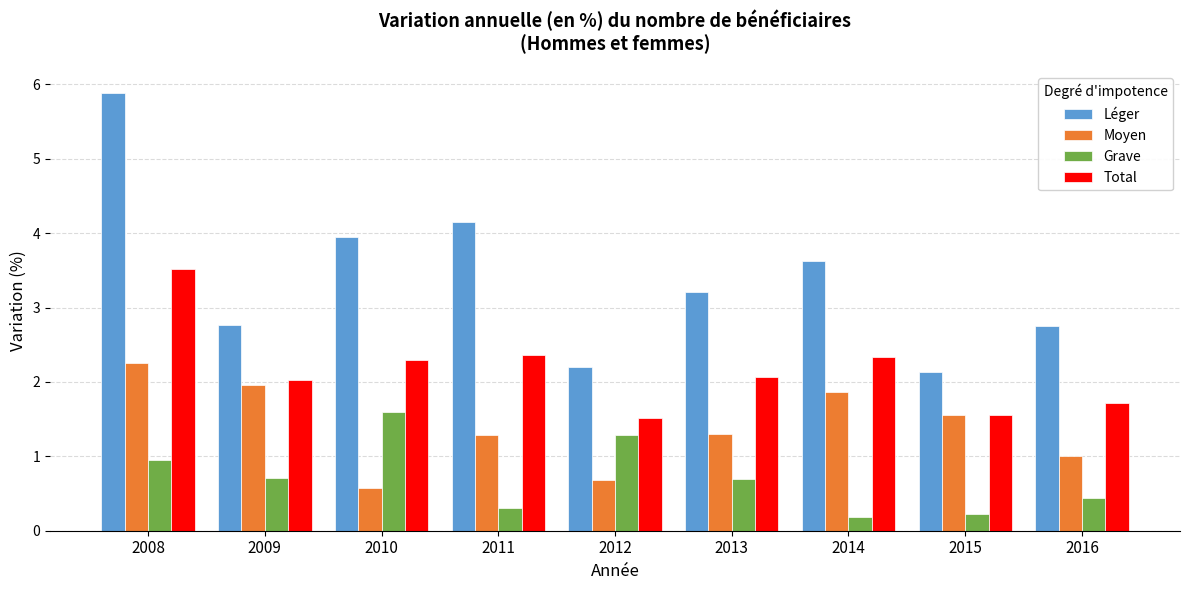

How many distinct data groups are displayed?

4